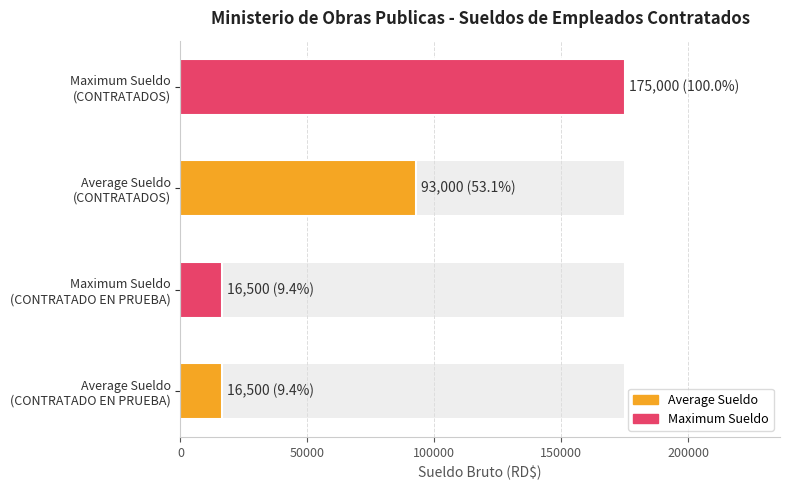

How many series are shown in this chart?

2